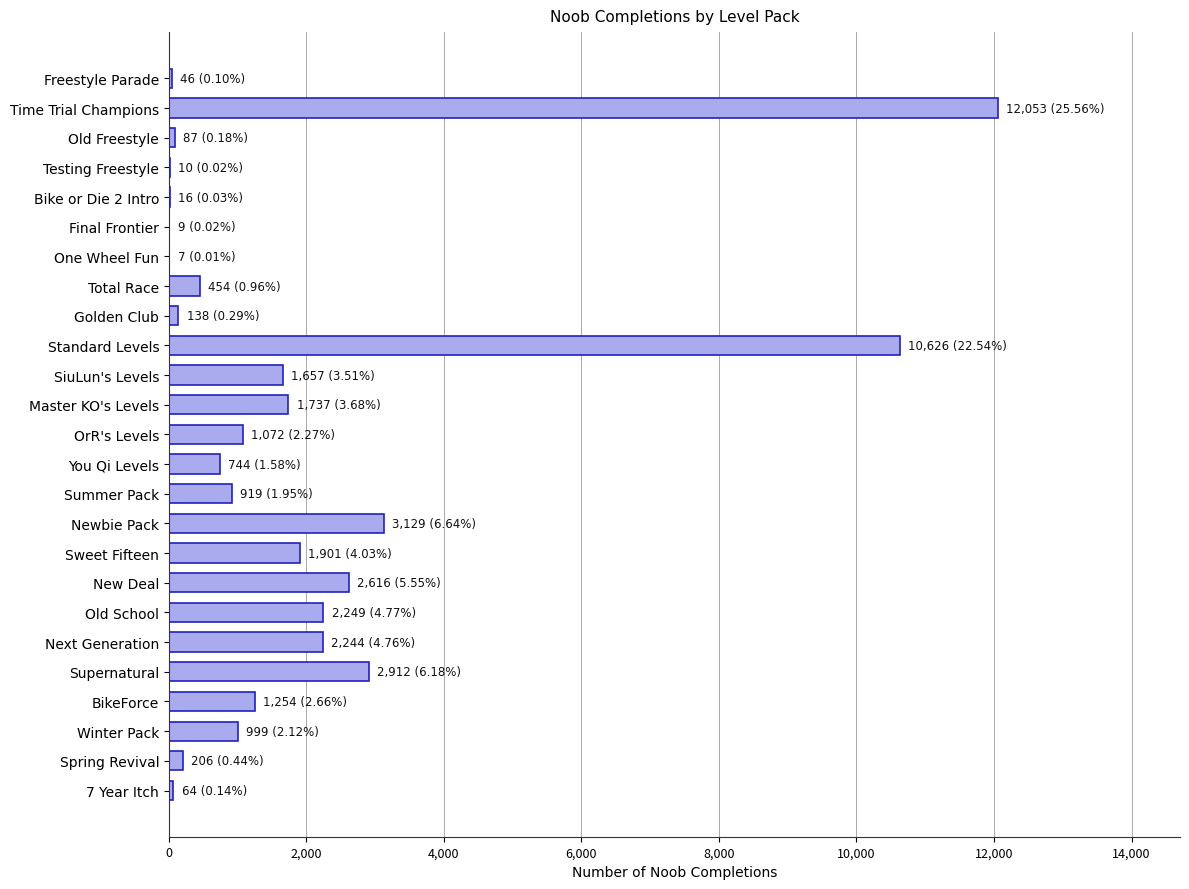

Is it true that the value at Master KO's Levels is 1737?

True